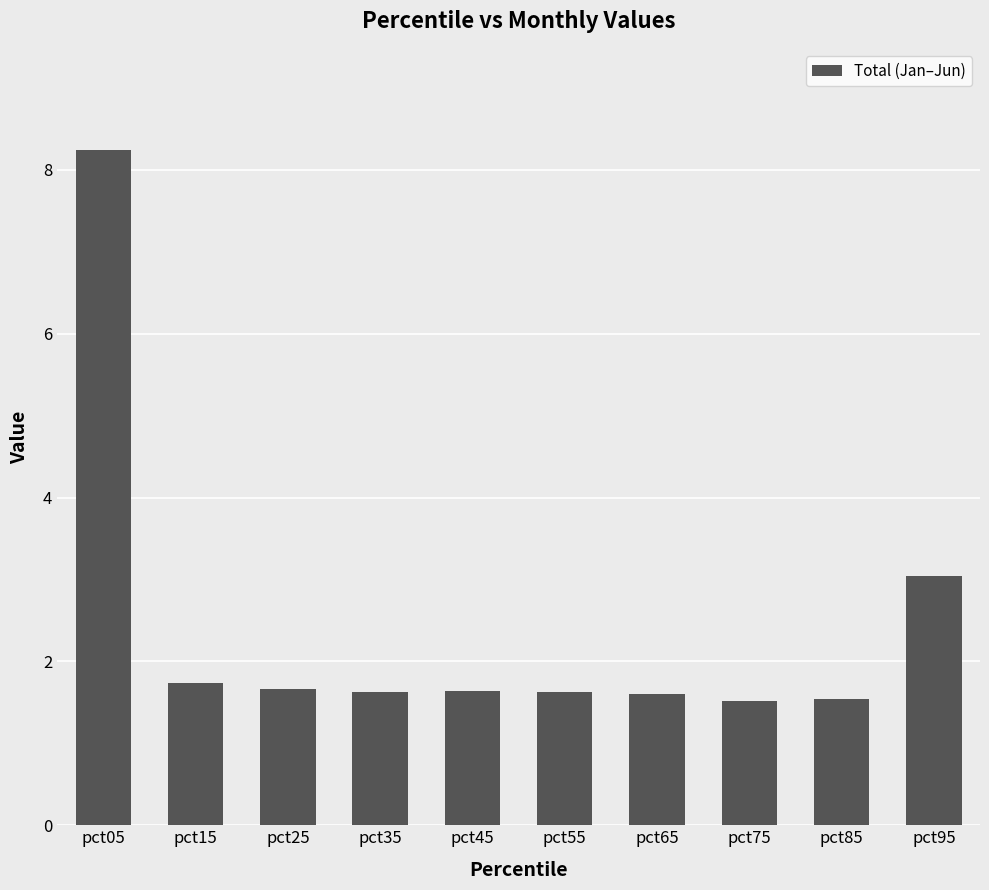

Does the chart contain any negative values?

No